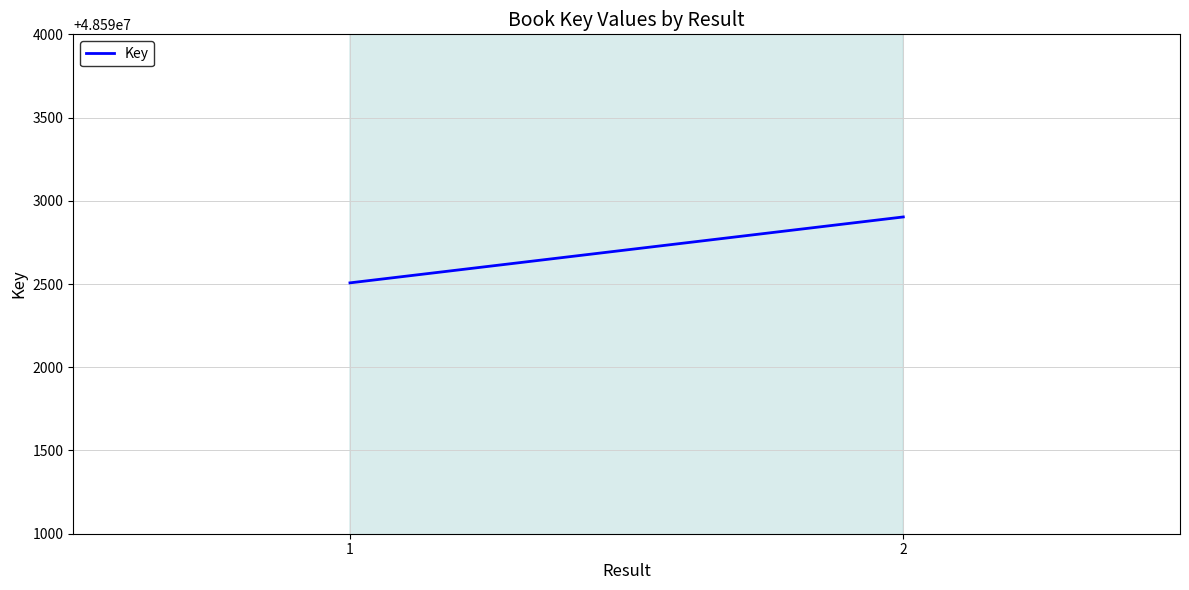

Reading right to left, extract all data points from this chart.

2=48592903	1=48592507